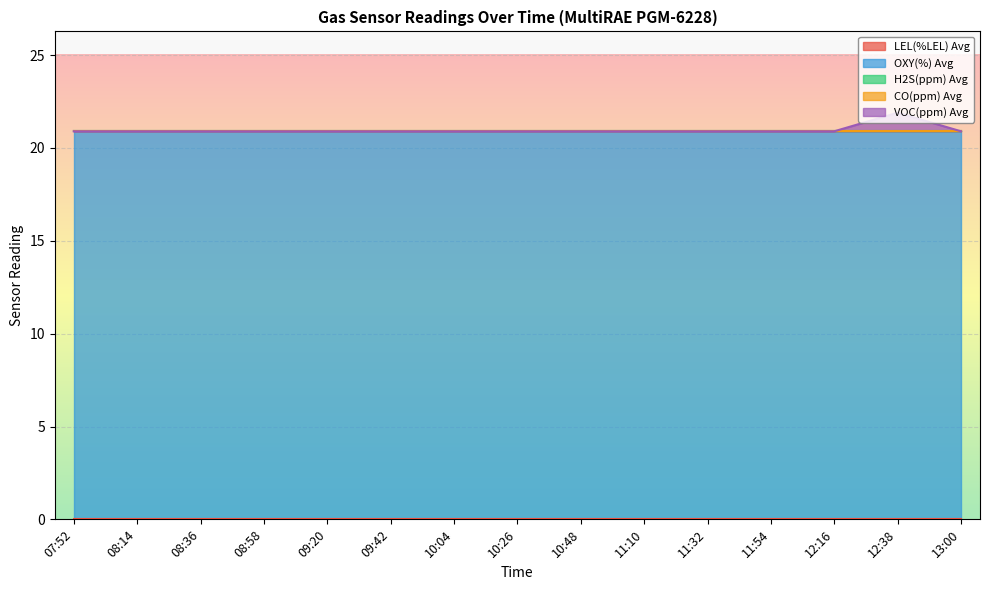

True or false: LEL(%LEL) Avg and H2S(ppm) Avg intersect in this chart.

False